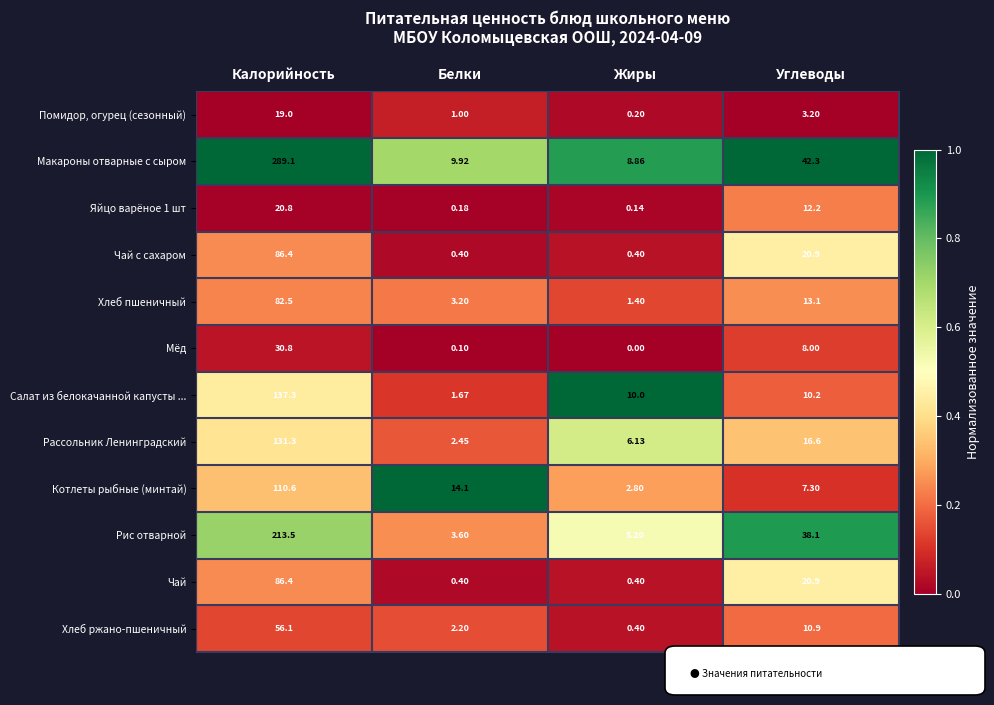

Which label corresponds to the largest value in the chart?

Калорийность